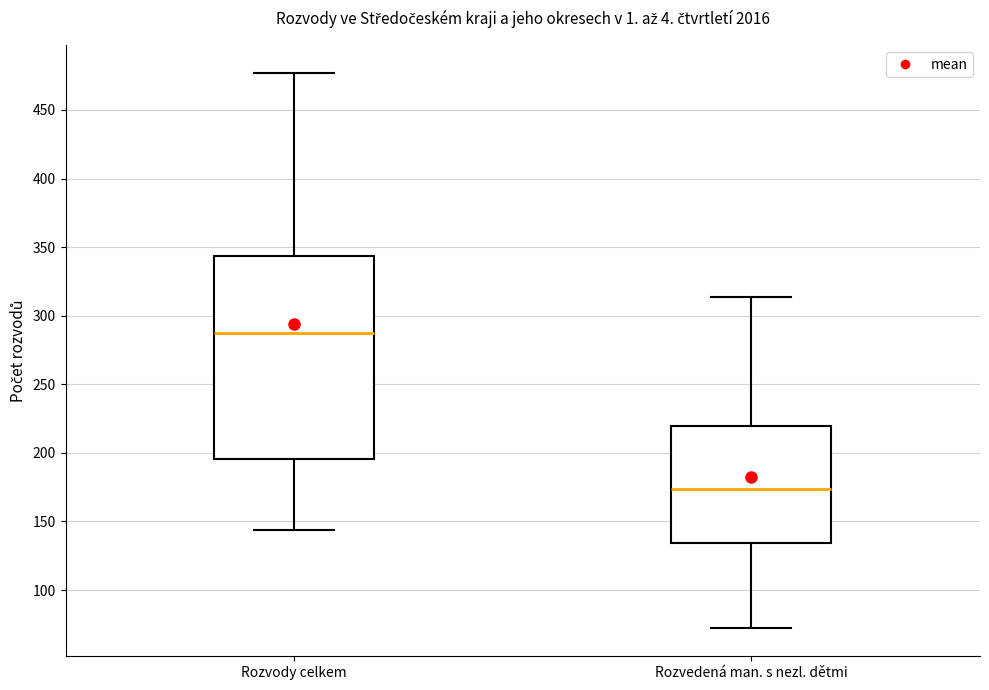

Which box has the highest median line?

Rozvody celkem